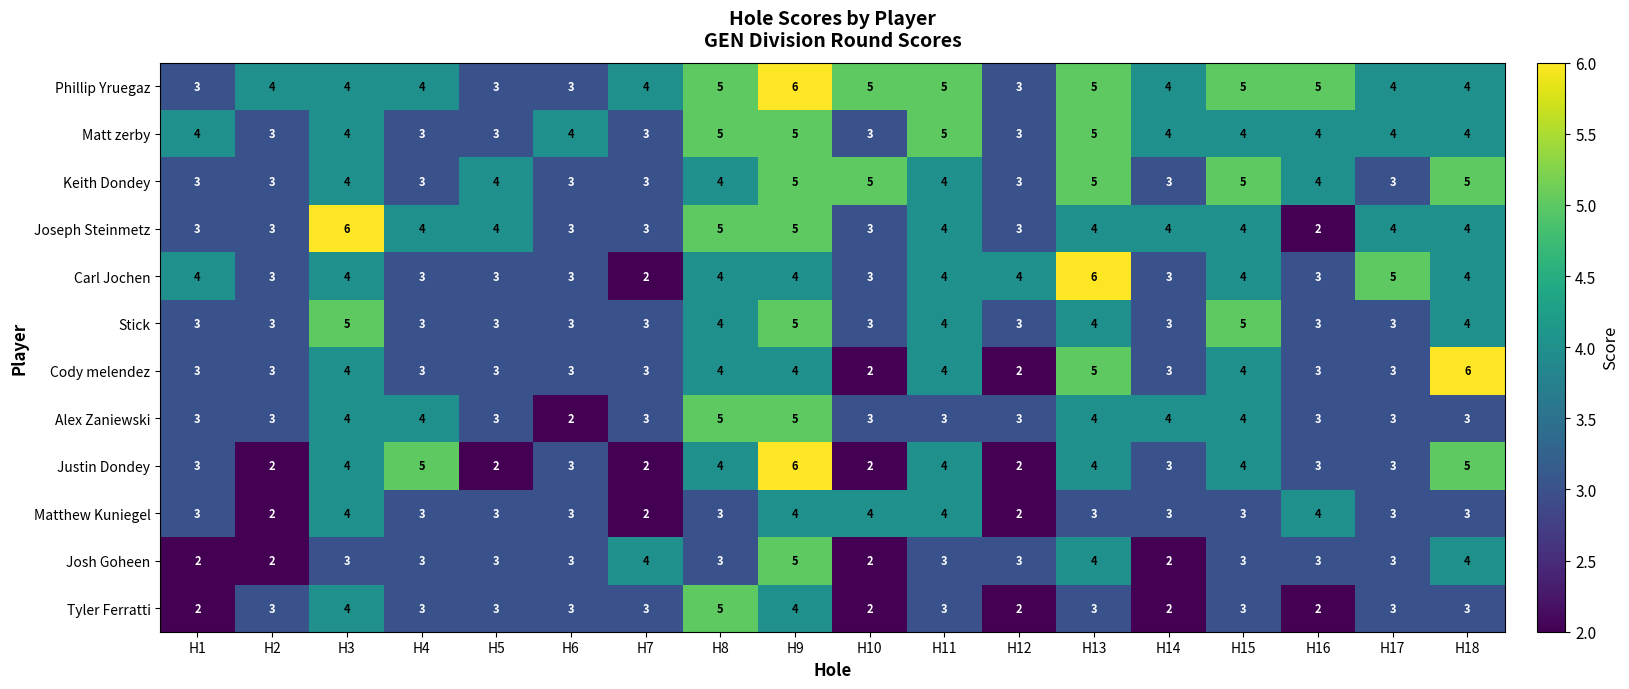

Is the value of Phillip Yruegaz at H9 greater than the value of Joseph Steinmetz at H13?

Yes